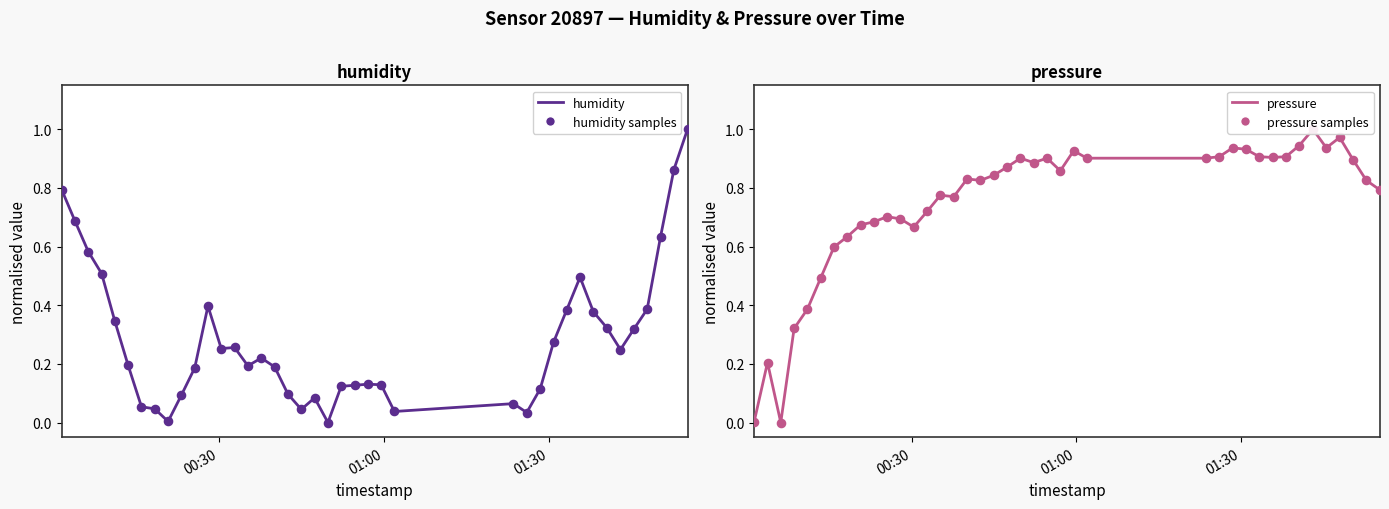

At how many categories does at least one series exceed 0?

40